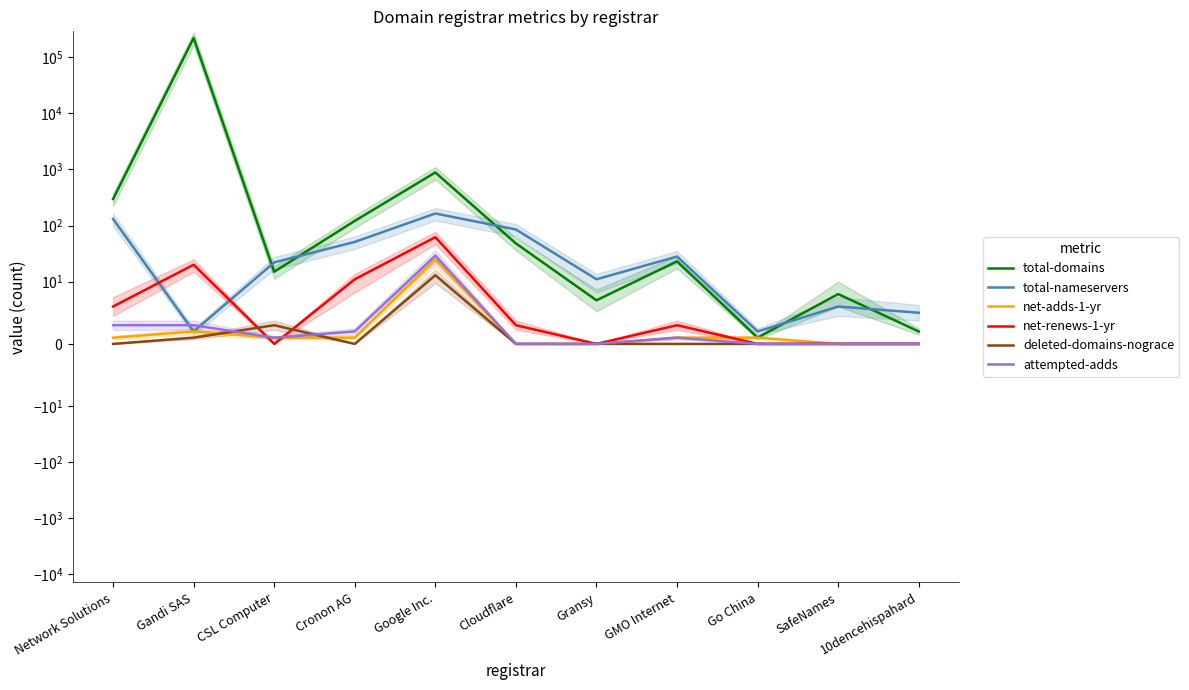

Which label corresponds to the smallest value in the chart?

Cloudflare